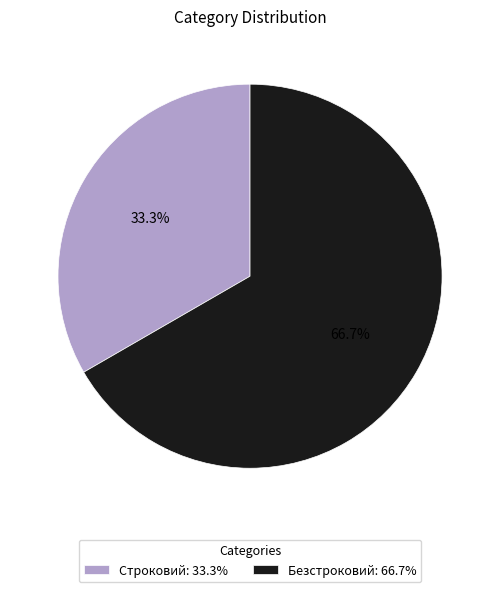

How many segments does this pie chart have?

2